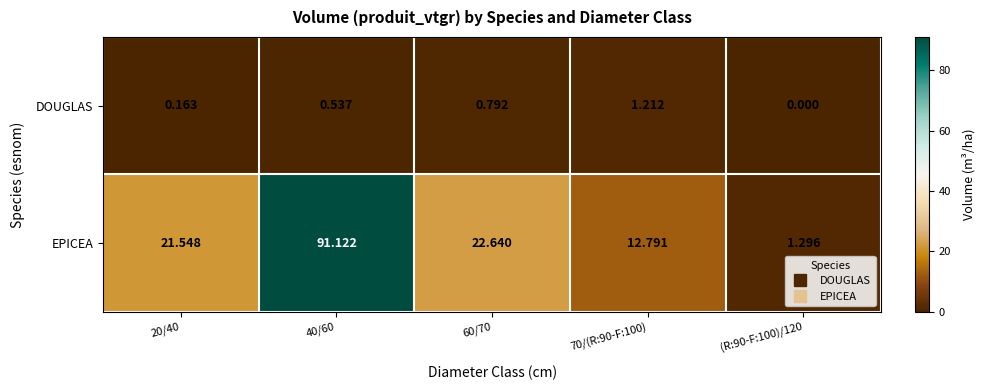

How many values in the EPICEA series exceed 21?

3